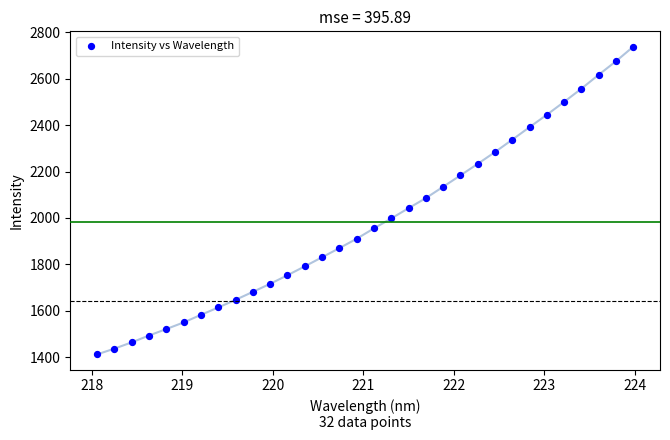

What is the range of Y values (max minus min)?

1325.2